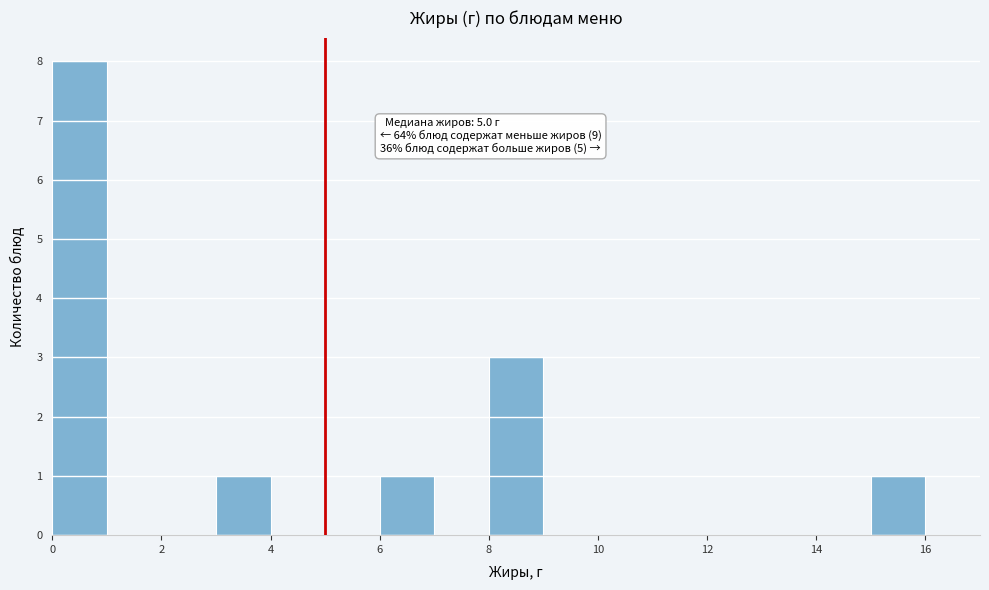

Which range on the x-axis has the tallest bar?

0 to 1